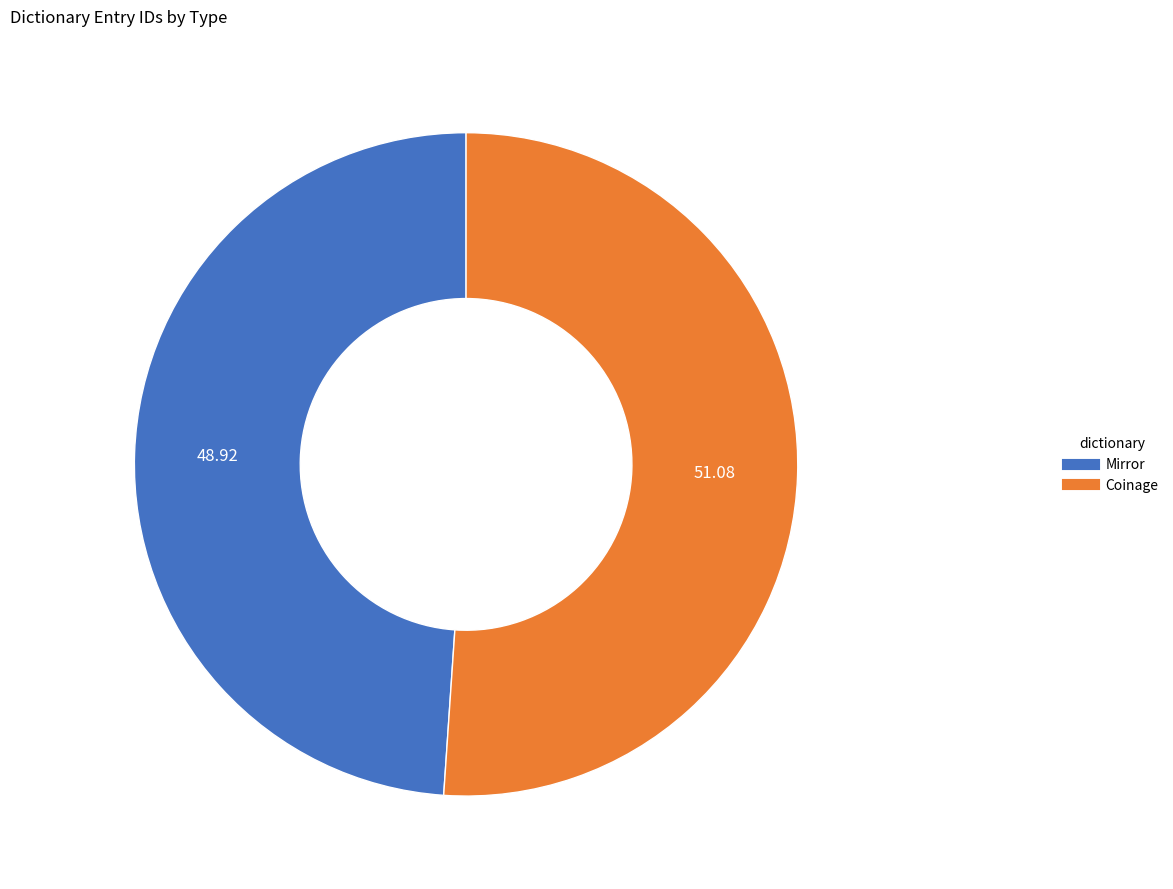

Is it true that Mirror is 49% of the pie?

True